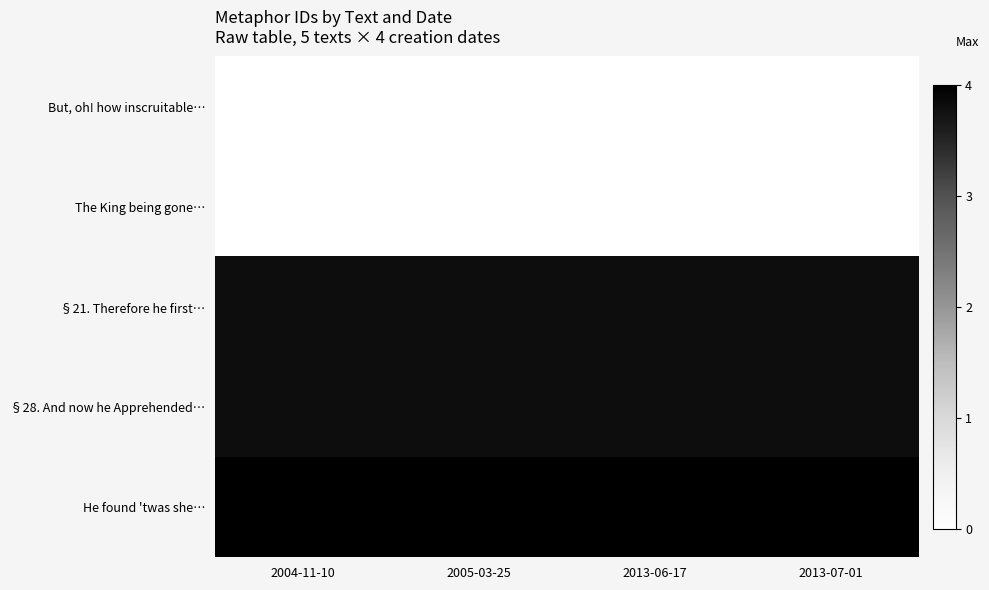

How many data points does each series have?

4